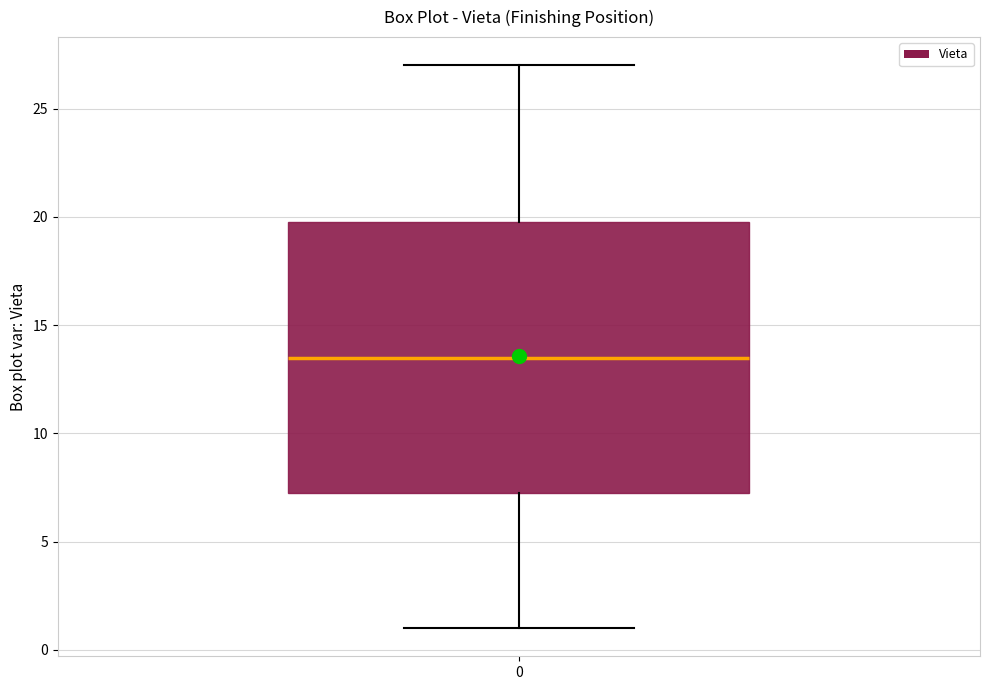

Where is the upper edge of the box at x = 0 on the y-axis? The values are not printed on the chart, so give them approximately, as read against the axis.

20.0